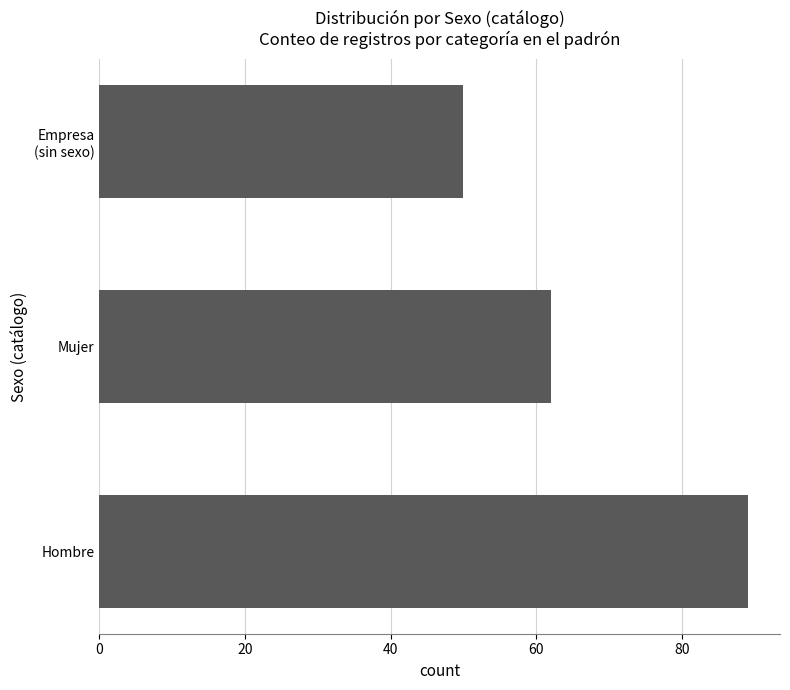

What is the difference between the maximum and minimum values?

39